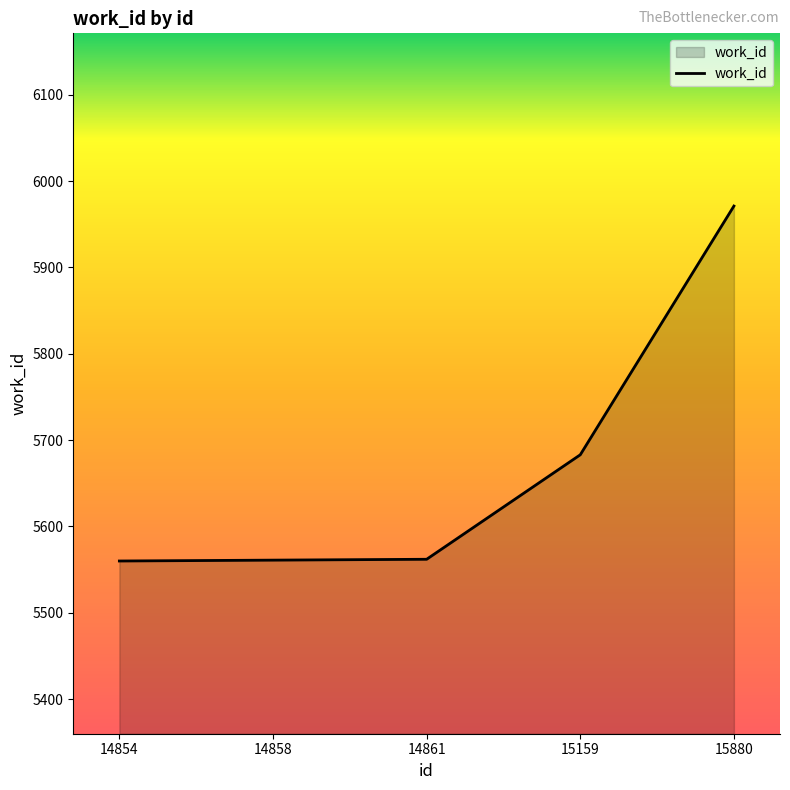

What is the approximate value at 15880?

5971